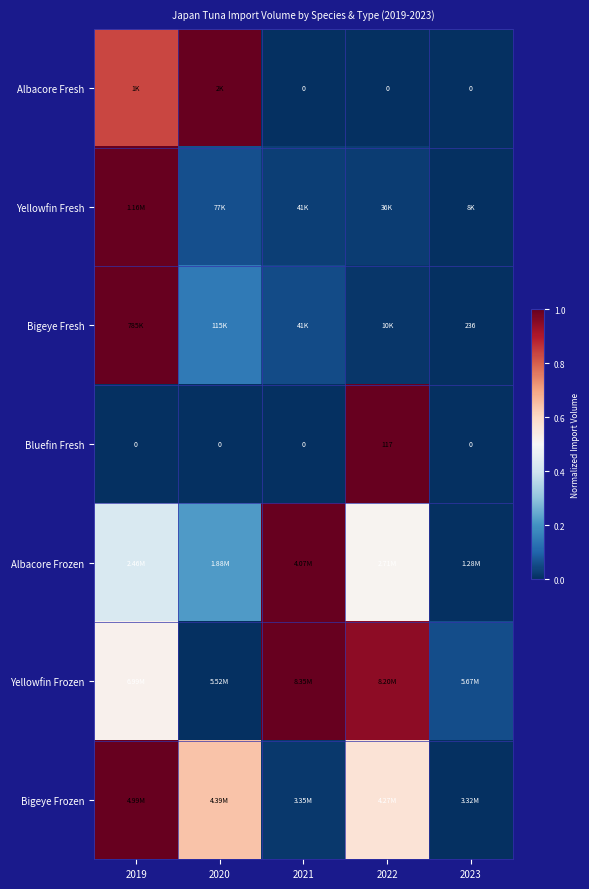

What is the maximum value for Albacore Fresh?

1.0